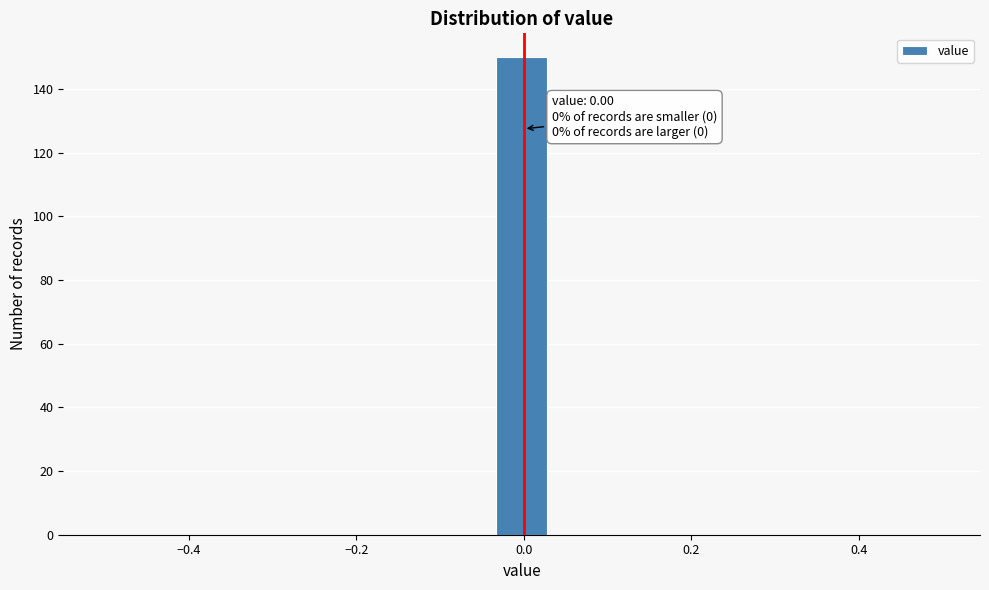

Around what value on the x-axis is the tallest bar? Give the approximate position of its centre, as read against the axis.

0.00